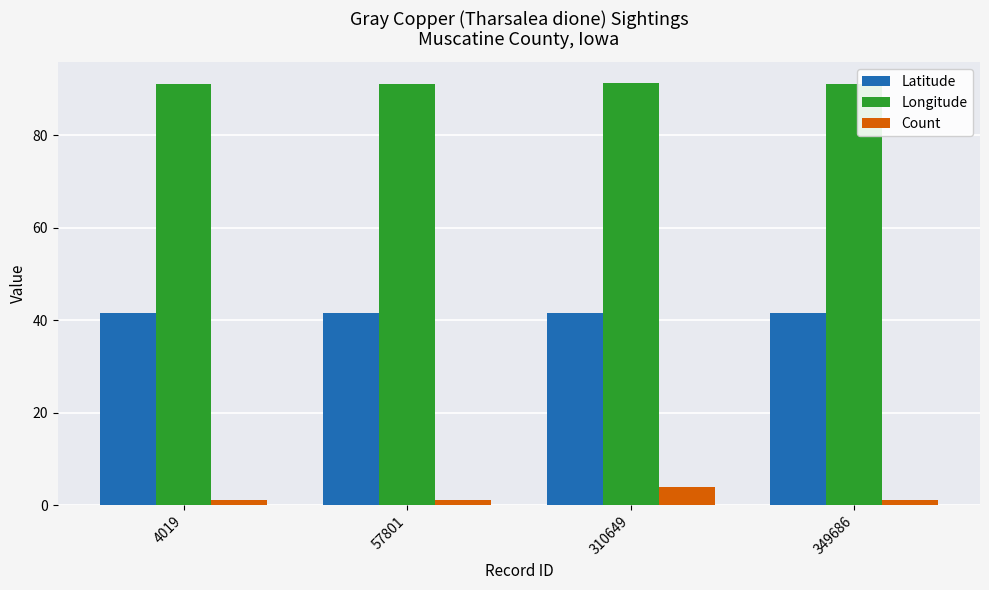

Rank the series at 4019 from highest to lowest value.

Longitude, Latitude, Count